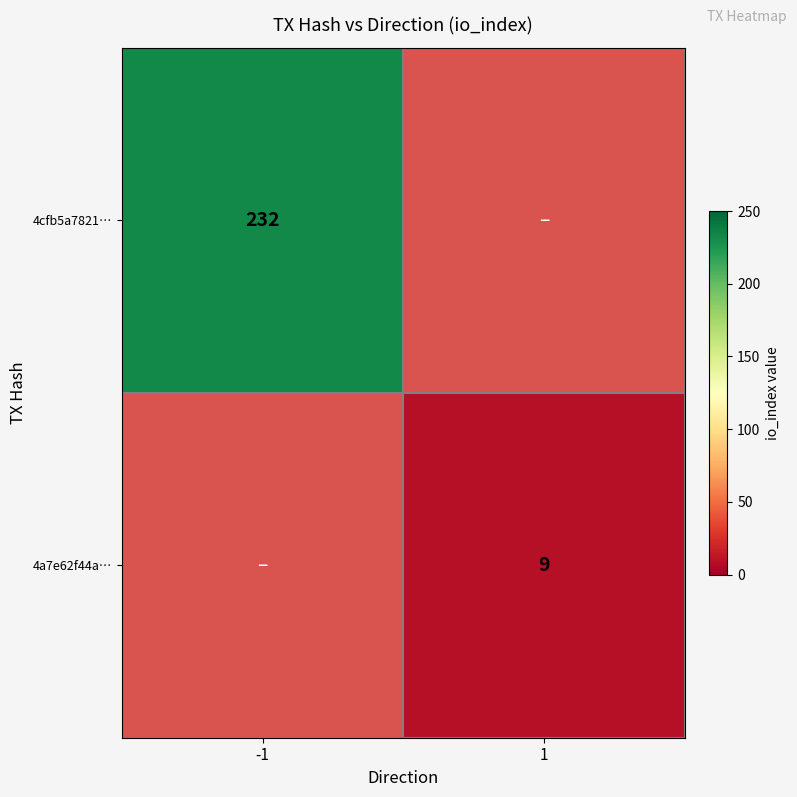

The 4a7e62f44a… series shows 12.3 at 1. True or false?

False